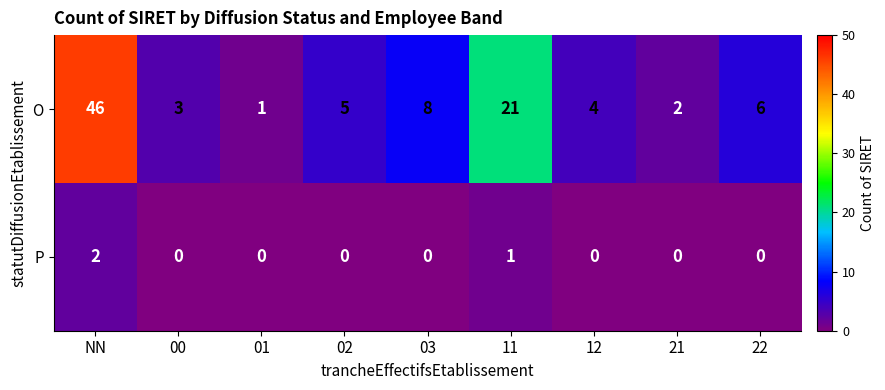

True or false: O has a value of 1 at 01.

True